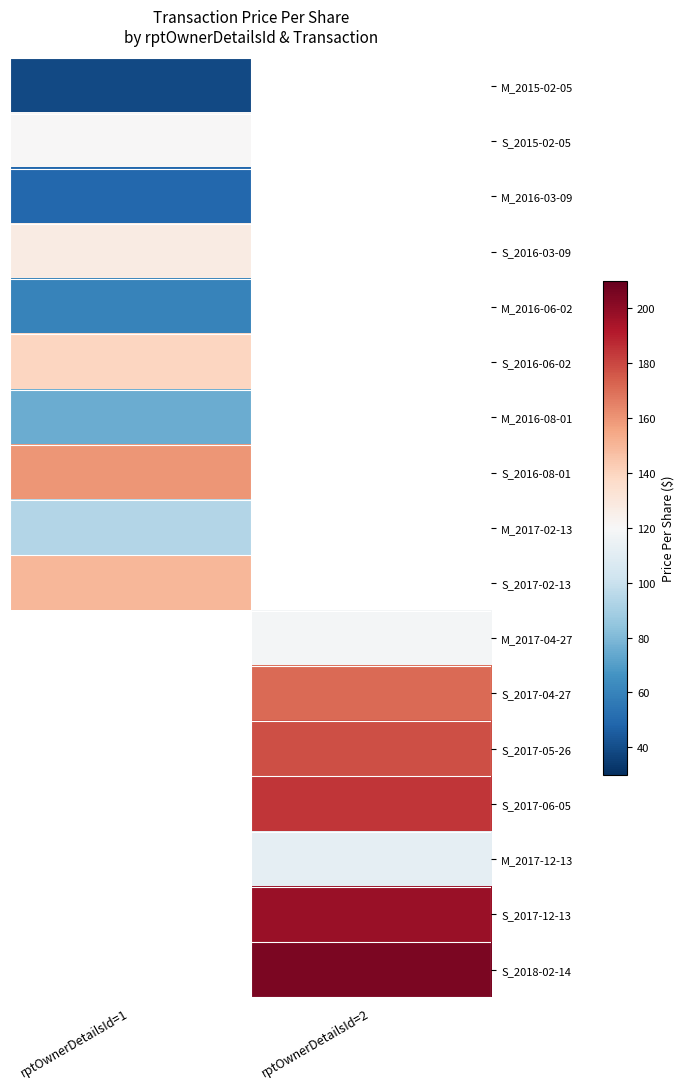

What is the maximum value for M_2016-06-02?

59.6